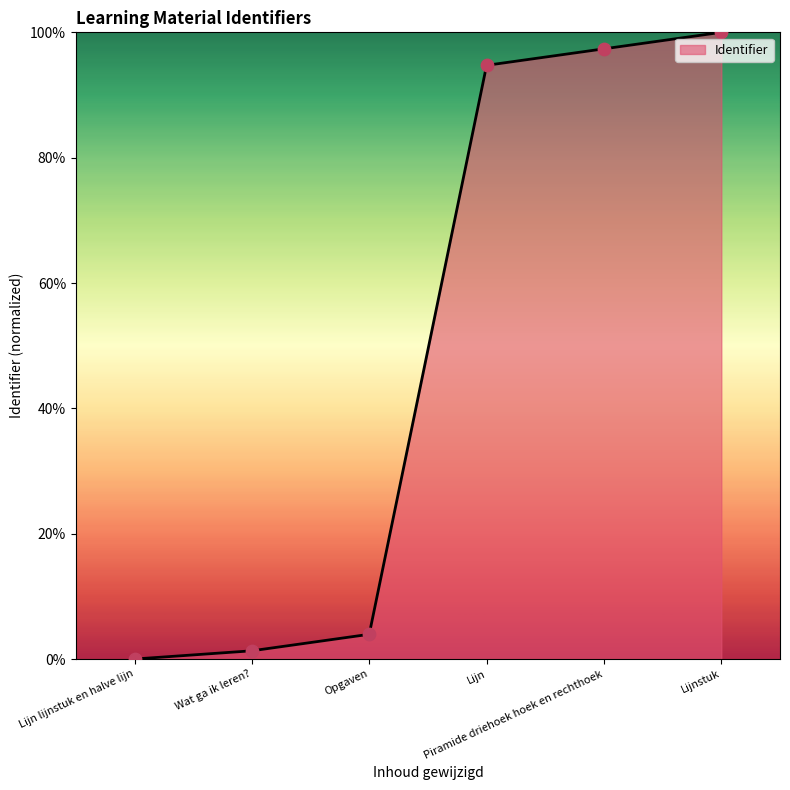

Which has a higher value, Lijn or Wat ga ik leren??

Lijn